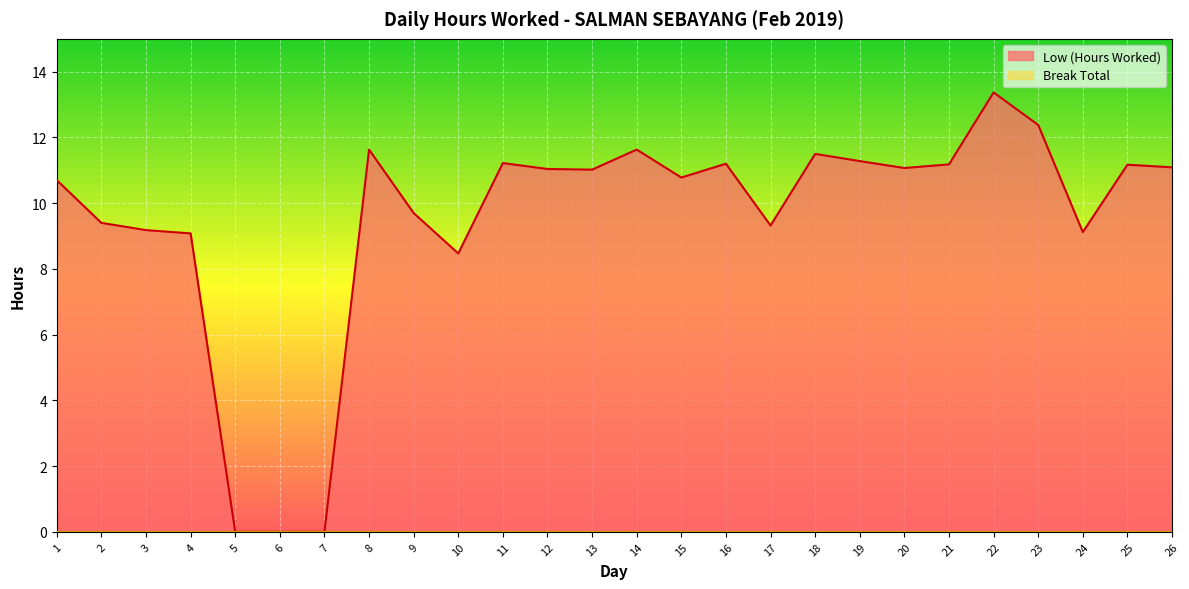

What is the difference between the second highest and second lowest values?

12.4